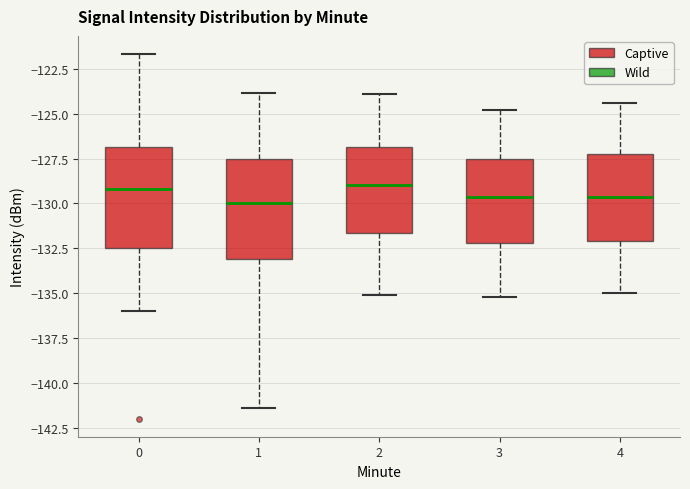

Reading left to right, read every box against the y-axis: the position of its median line, the range the box covers, and the ends of its whiskers. The values are not printed on the chart, so give them approximately, as read against the axis.

0: median -129.0, box -132.5 to -127.0, whiskers -136.0 to -121.5
1: median -130.0, box -133.0 to -127.5, whiskers -141.5 to -124.0
2: median -129.0, box -131.5 to -127.0, whiskers -135.0 to -124.0
3: median -129.5, box -132.0 to -127.5, whiskers -135.0 to -125.0
4: median -129.5, box -132.0 to -127.0, whiskers -135.0 to -124.5